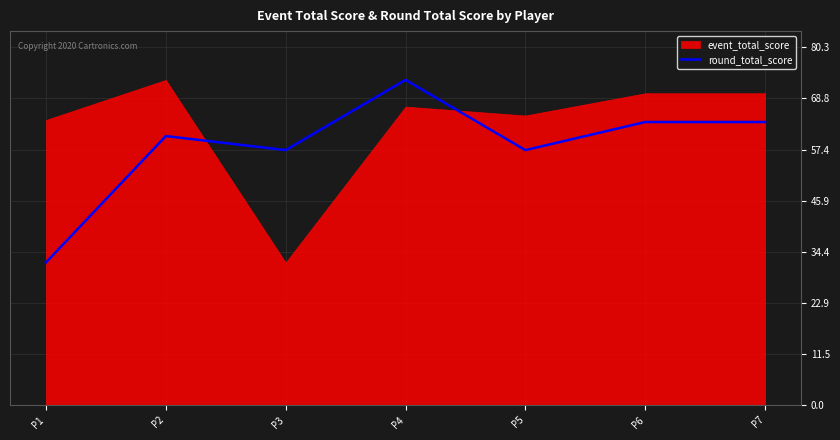

Reading left to right, extract all data points from this chart.

P1=32.0	P2=60.4	P3=57.2	P4=73.0	P5=57.2	P6=63.5	P7=63.5